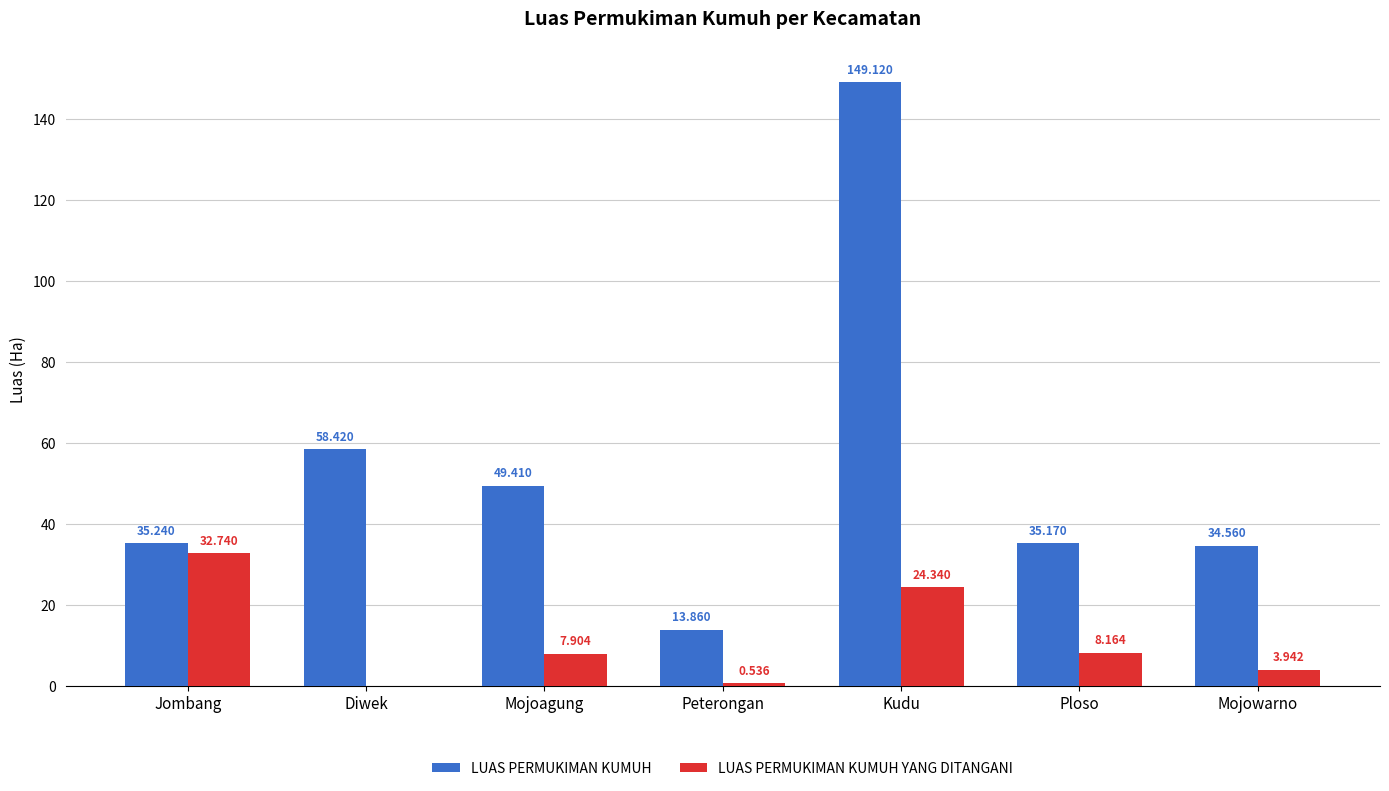

What are all the series names shown in the legend?

LUAS PERMUKIMAN KUMUH, LUAS PERMUKIMAN KUMUH YANG DITANGANI